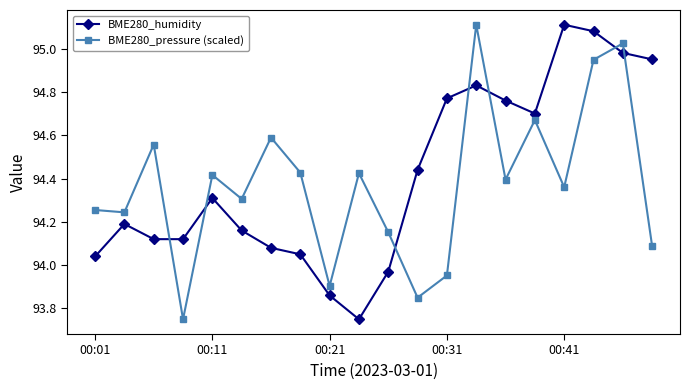

True or false: BME280_pressure (scaled) and BME280_humidity intersect in this chart.

True